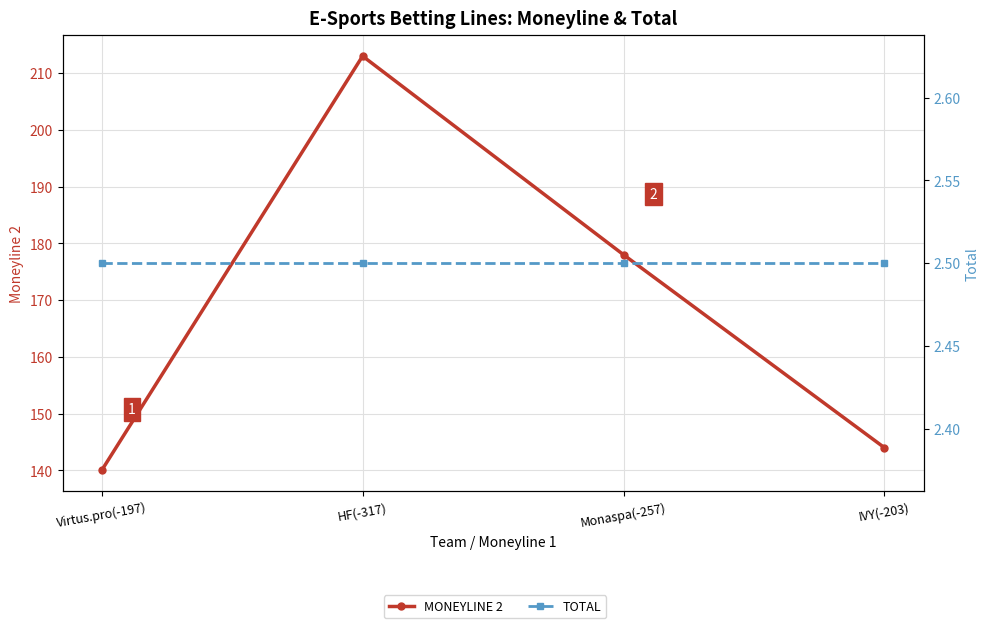

What is the value of the MONEYLINE 2 point at the 3rd from the left?

178.0